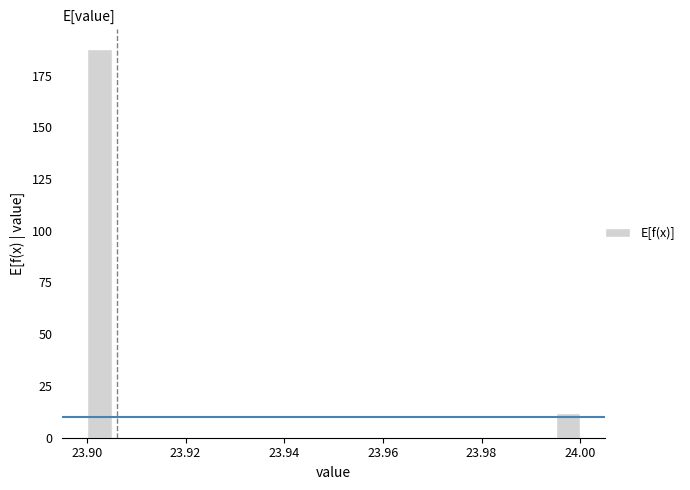

Read against the x-axis, roughly where is the centre of the tallest bar?

23.902